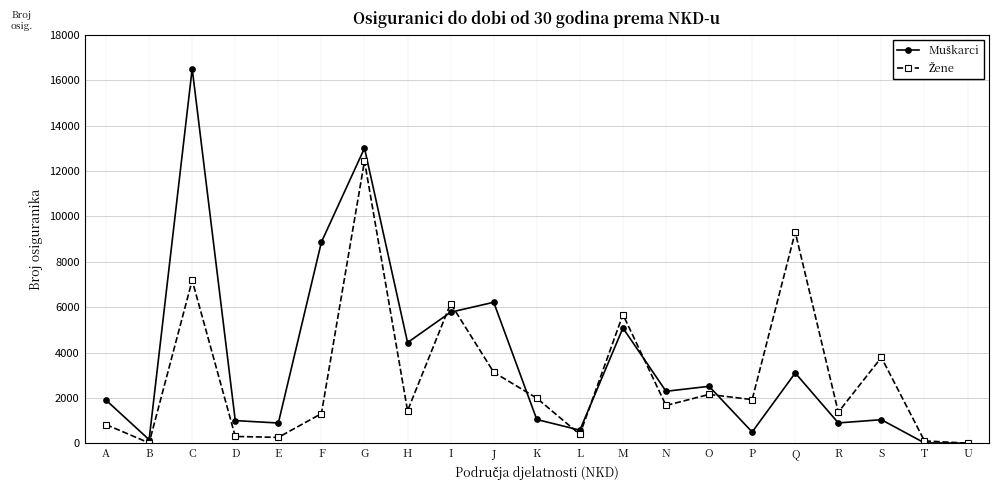

At which category is the sum across all series the highest?

G